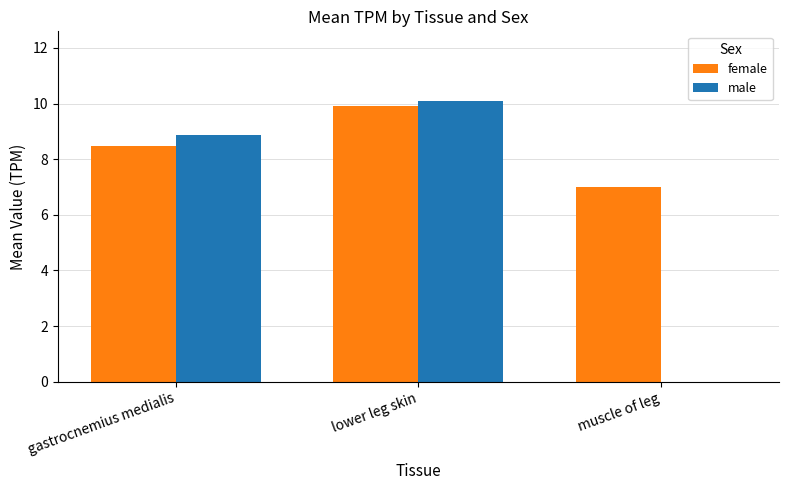

How many series are shown in this chart?

2